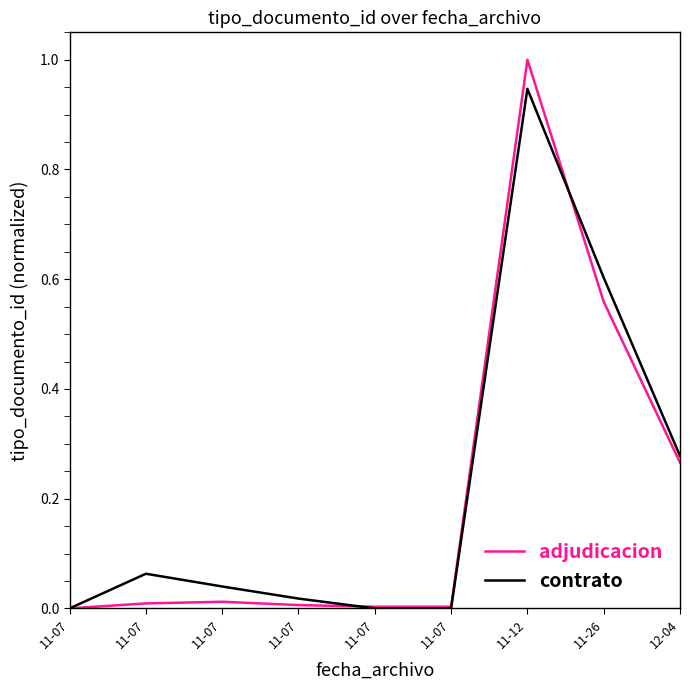

Is this an area chart (filled region under the line)?

No